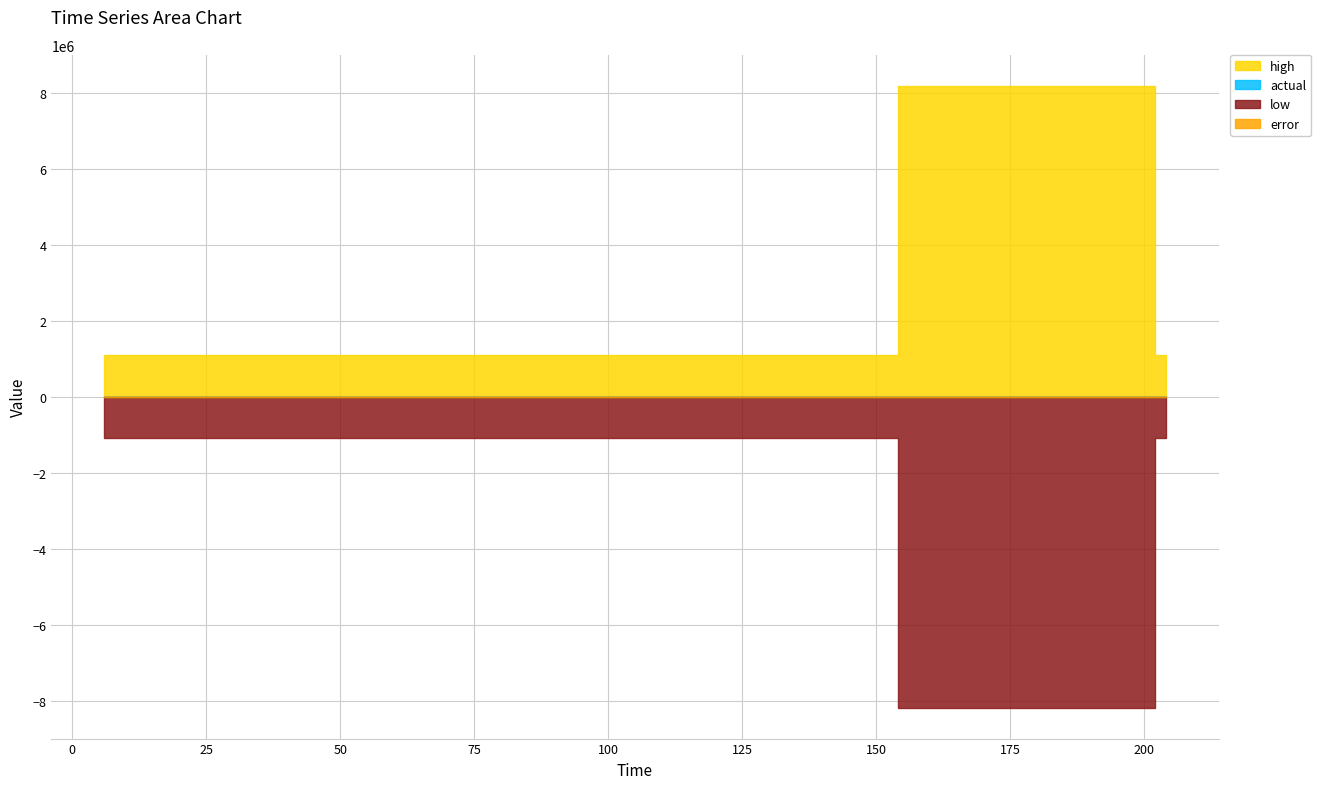

Which category has the lowest value across all series?

200